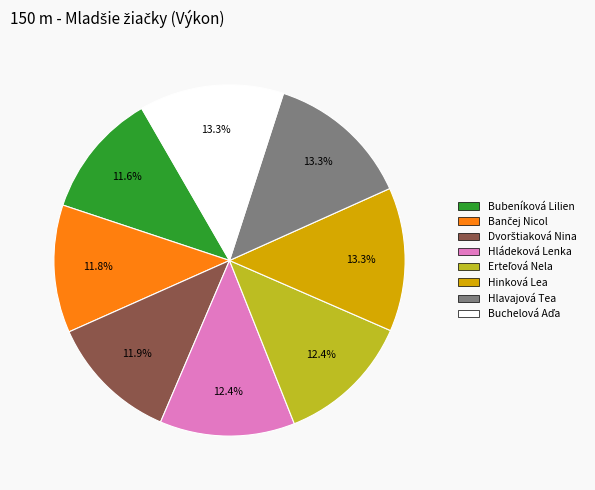

What is the ratio of the value at Hládeková Lenka to the value at Bubeníková Lilien?

1.1